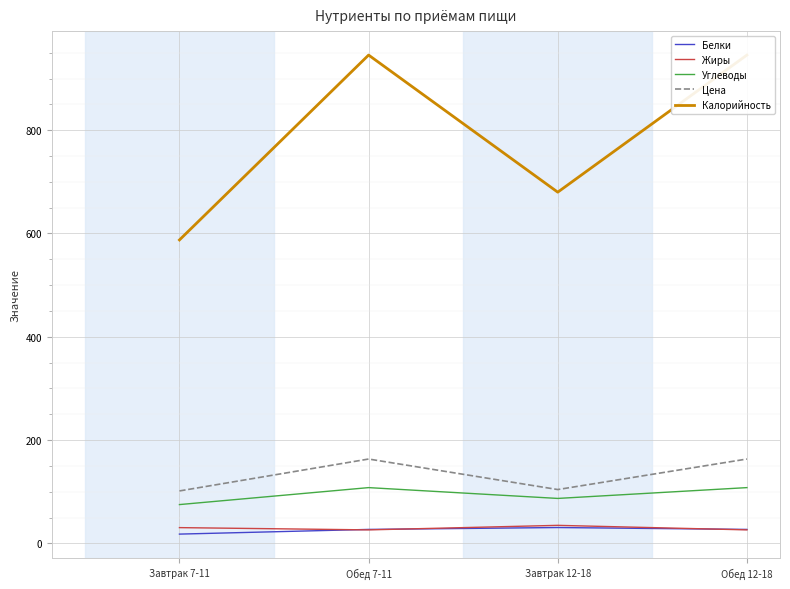

Which has a higher value, Обед 12-18 or Обед 7-11?

Обед 12-18